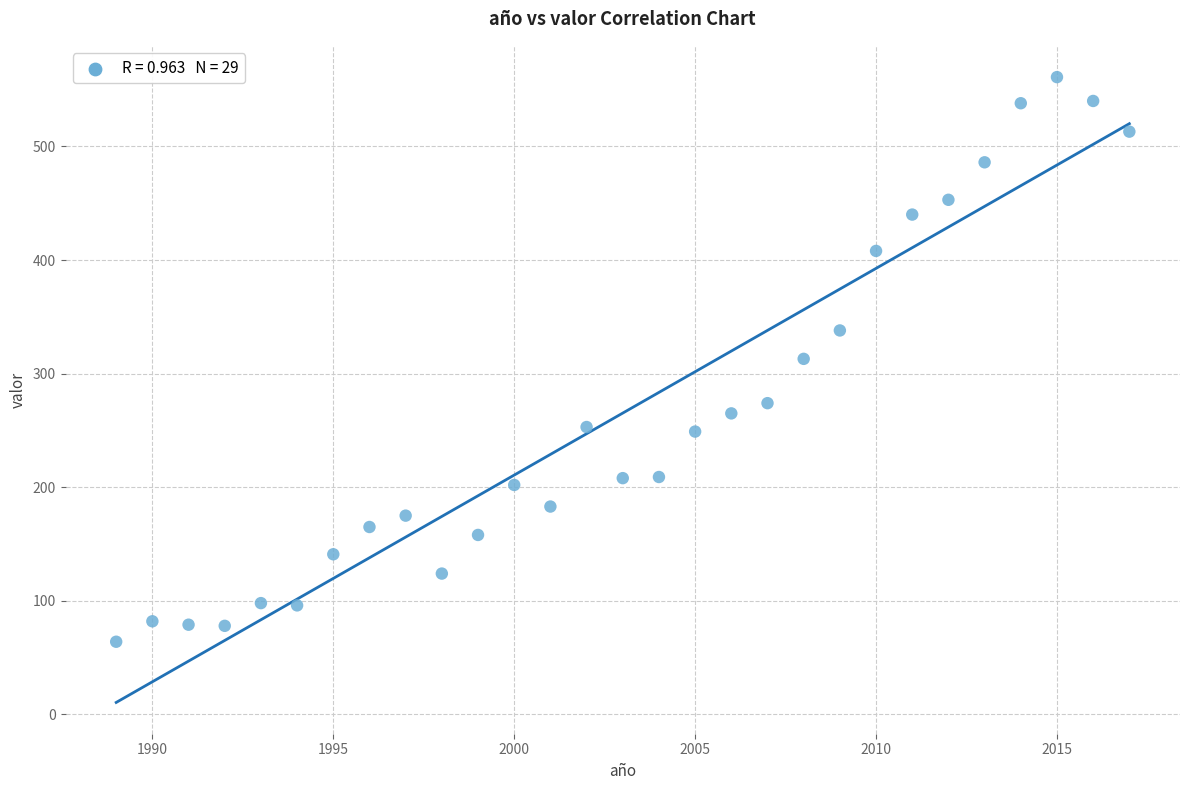

What is the range of Y values (max minus min)?

497